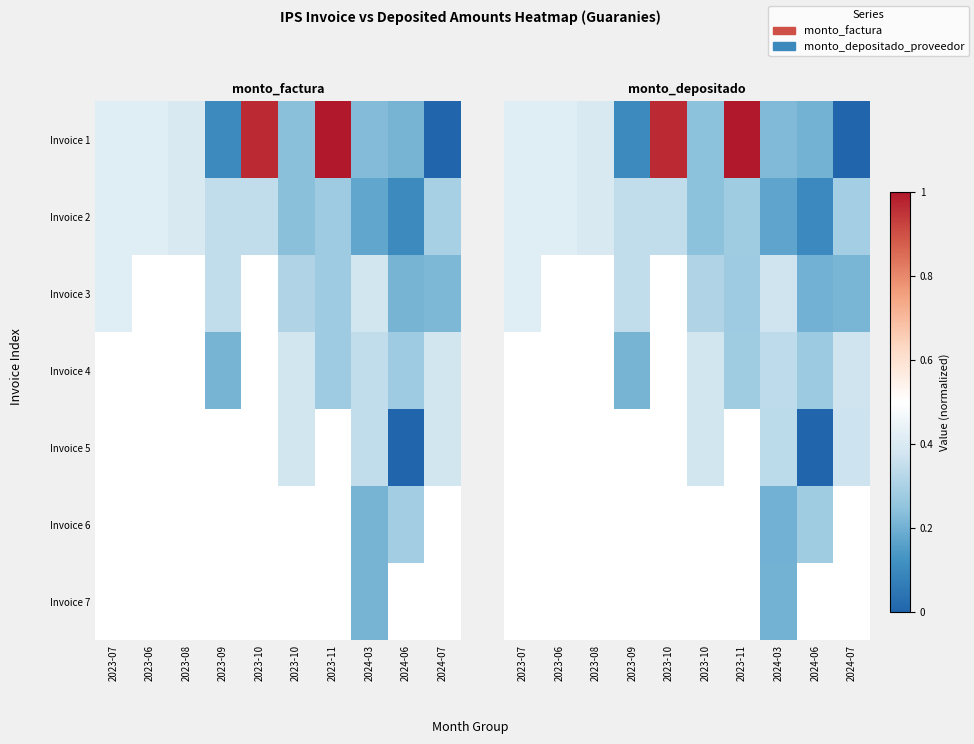

Is it true that Invoice 4 equals 0.2 at 2024-07?

False